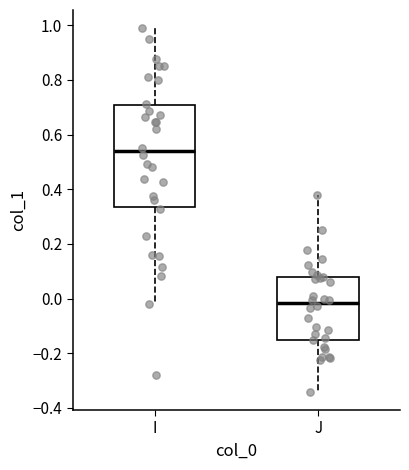

Reading left to right, transcribe this box plot: for each box, give where its median line is, the range the box spans, and where its two whiskers end, as read against the y-axis. The values are not printed on the chart, so give them approximately, as read against the axis.

I: median 0.54, box 0.34 to 0.70, whiskers -0.02 to 0.98
J: median -0.02, box -0.16 to 0.08, whiskers -0.34 to 0.38